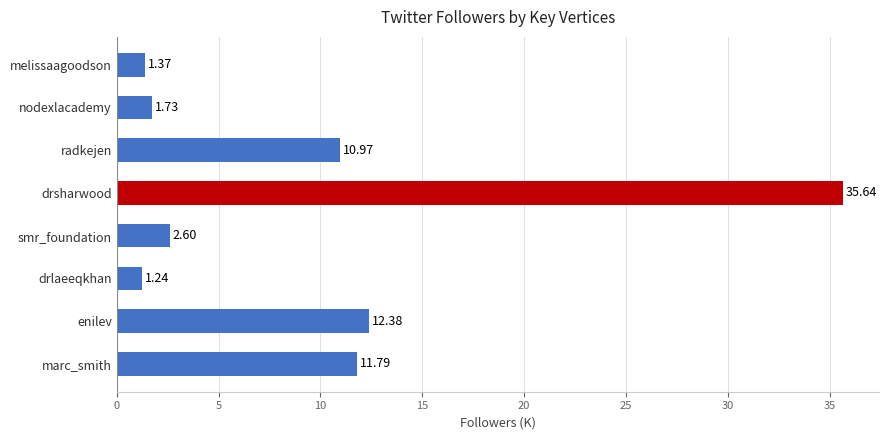

Which category has the lowest value across all series?

drlaeeqkhan